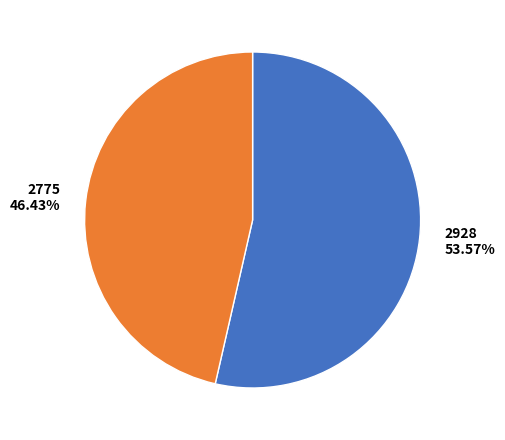

To the nearest percent, what percentage of the pie is 2775?

46%